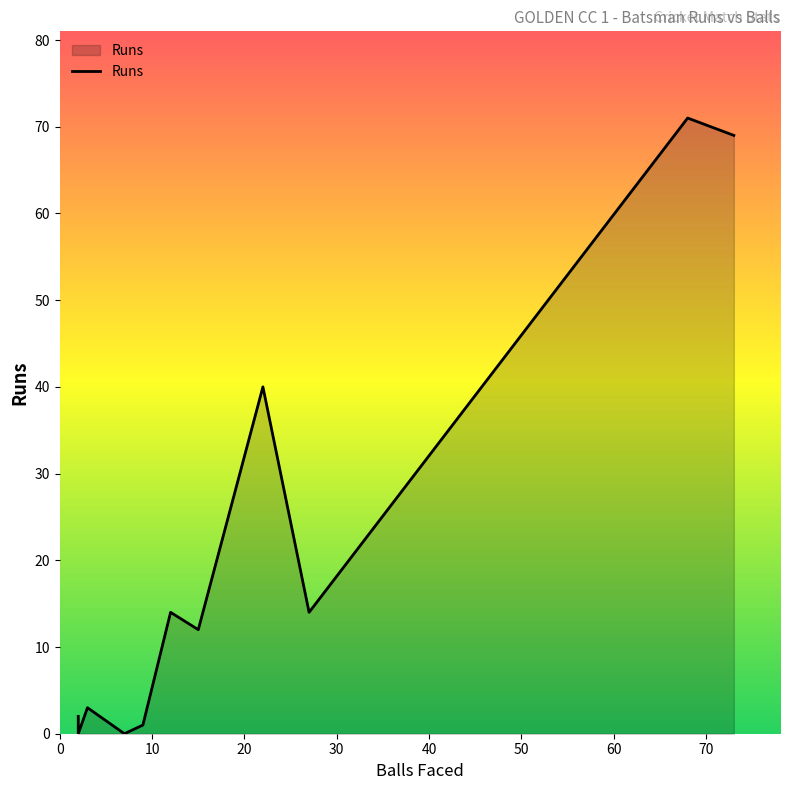

Count the number of data series in this chart.

1